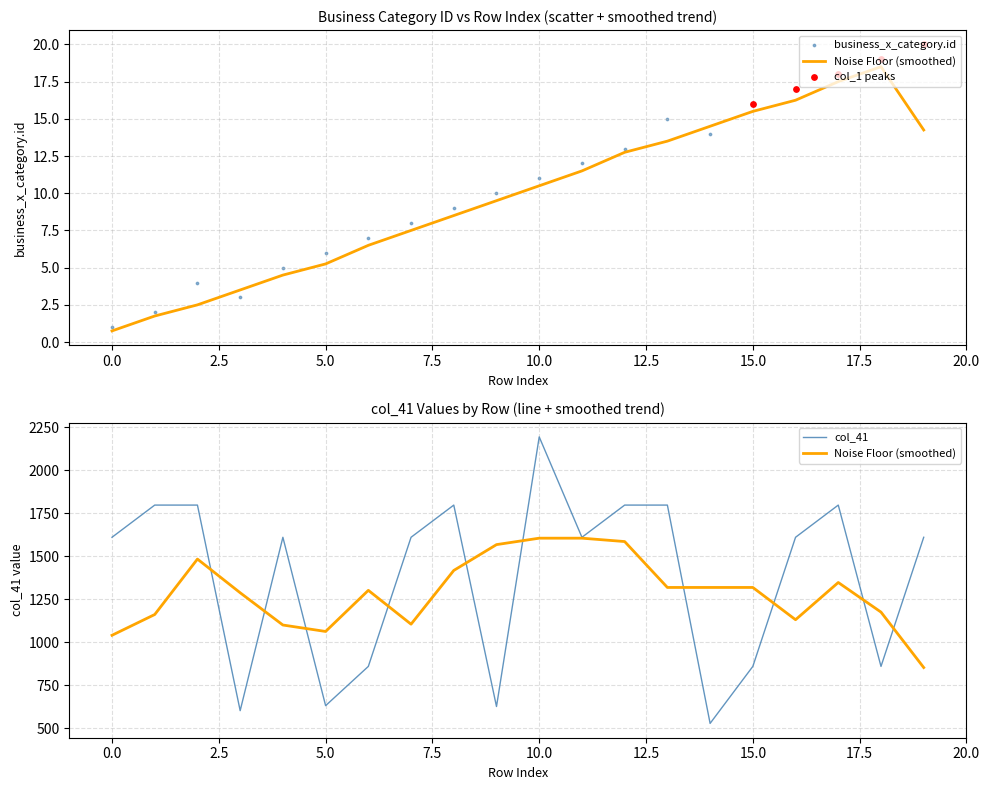

Which series has the largest Y range (max minus min)?

col_41